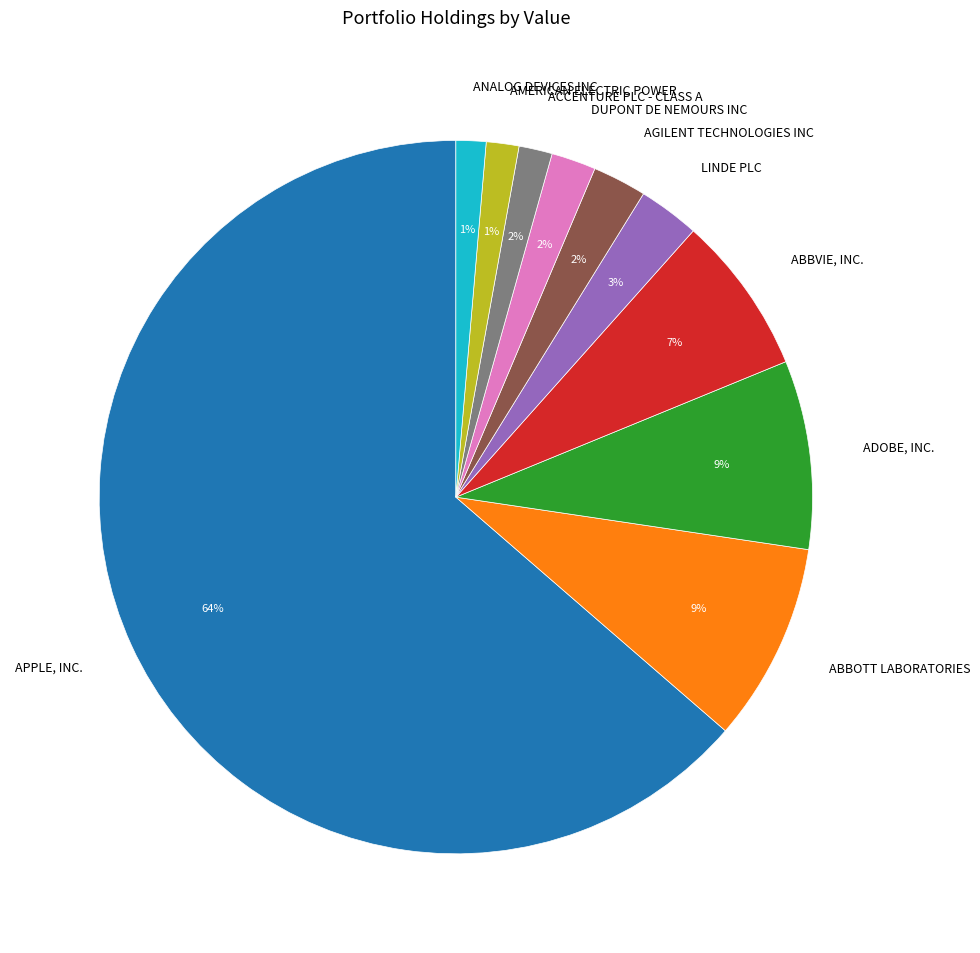

Between AMERICAN ELECTRIC POWER and AGILENT TECHNOLOGIES INC, which is larger?

AGILENT TECHNOLOGIES INC